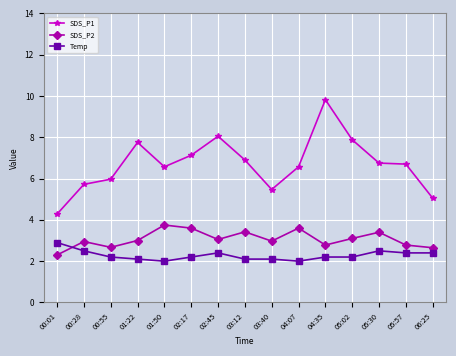

What is the difference between the highest and lowest values at 01:50?

4.6